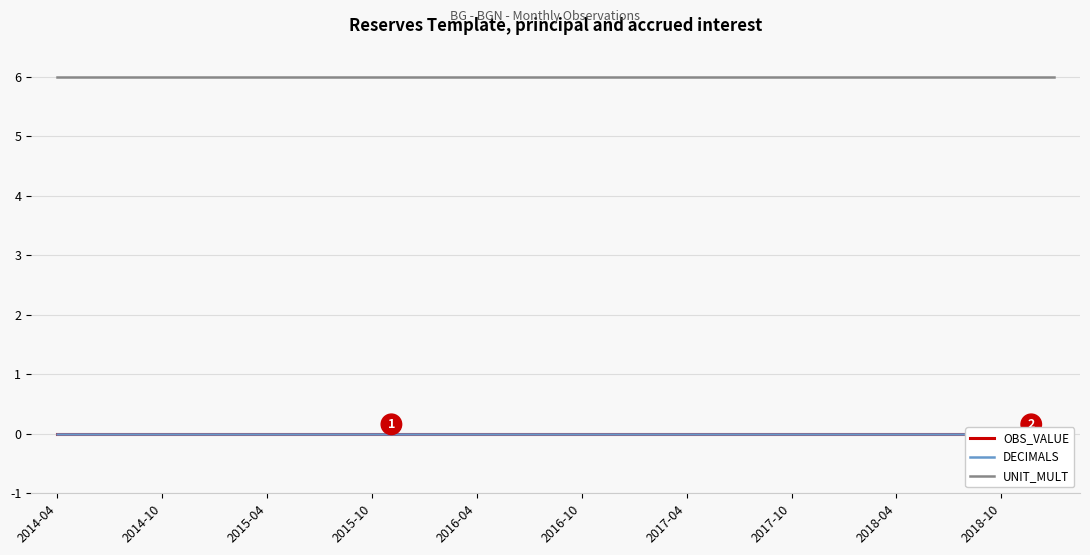

True or false: UNIT_MULT and DECIMALS intersect in this chart.

False